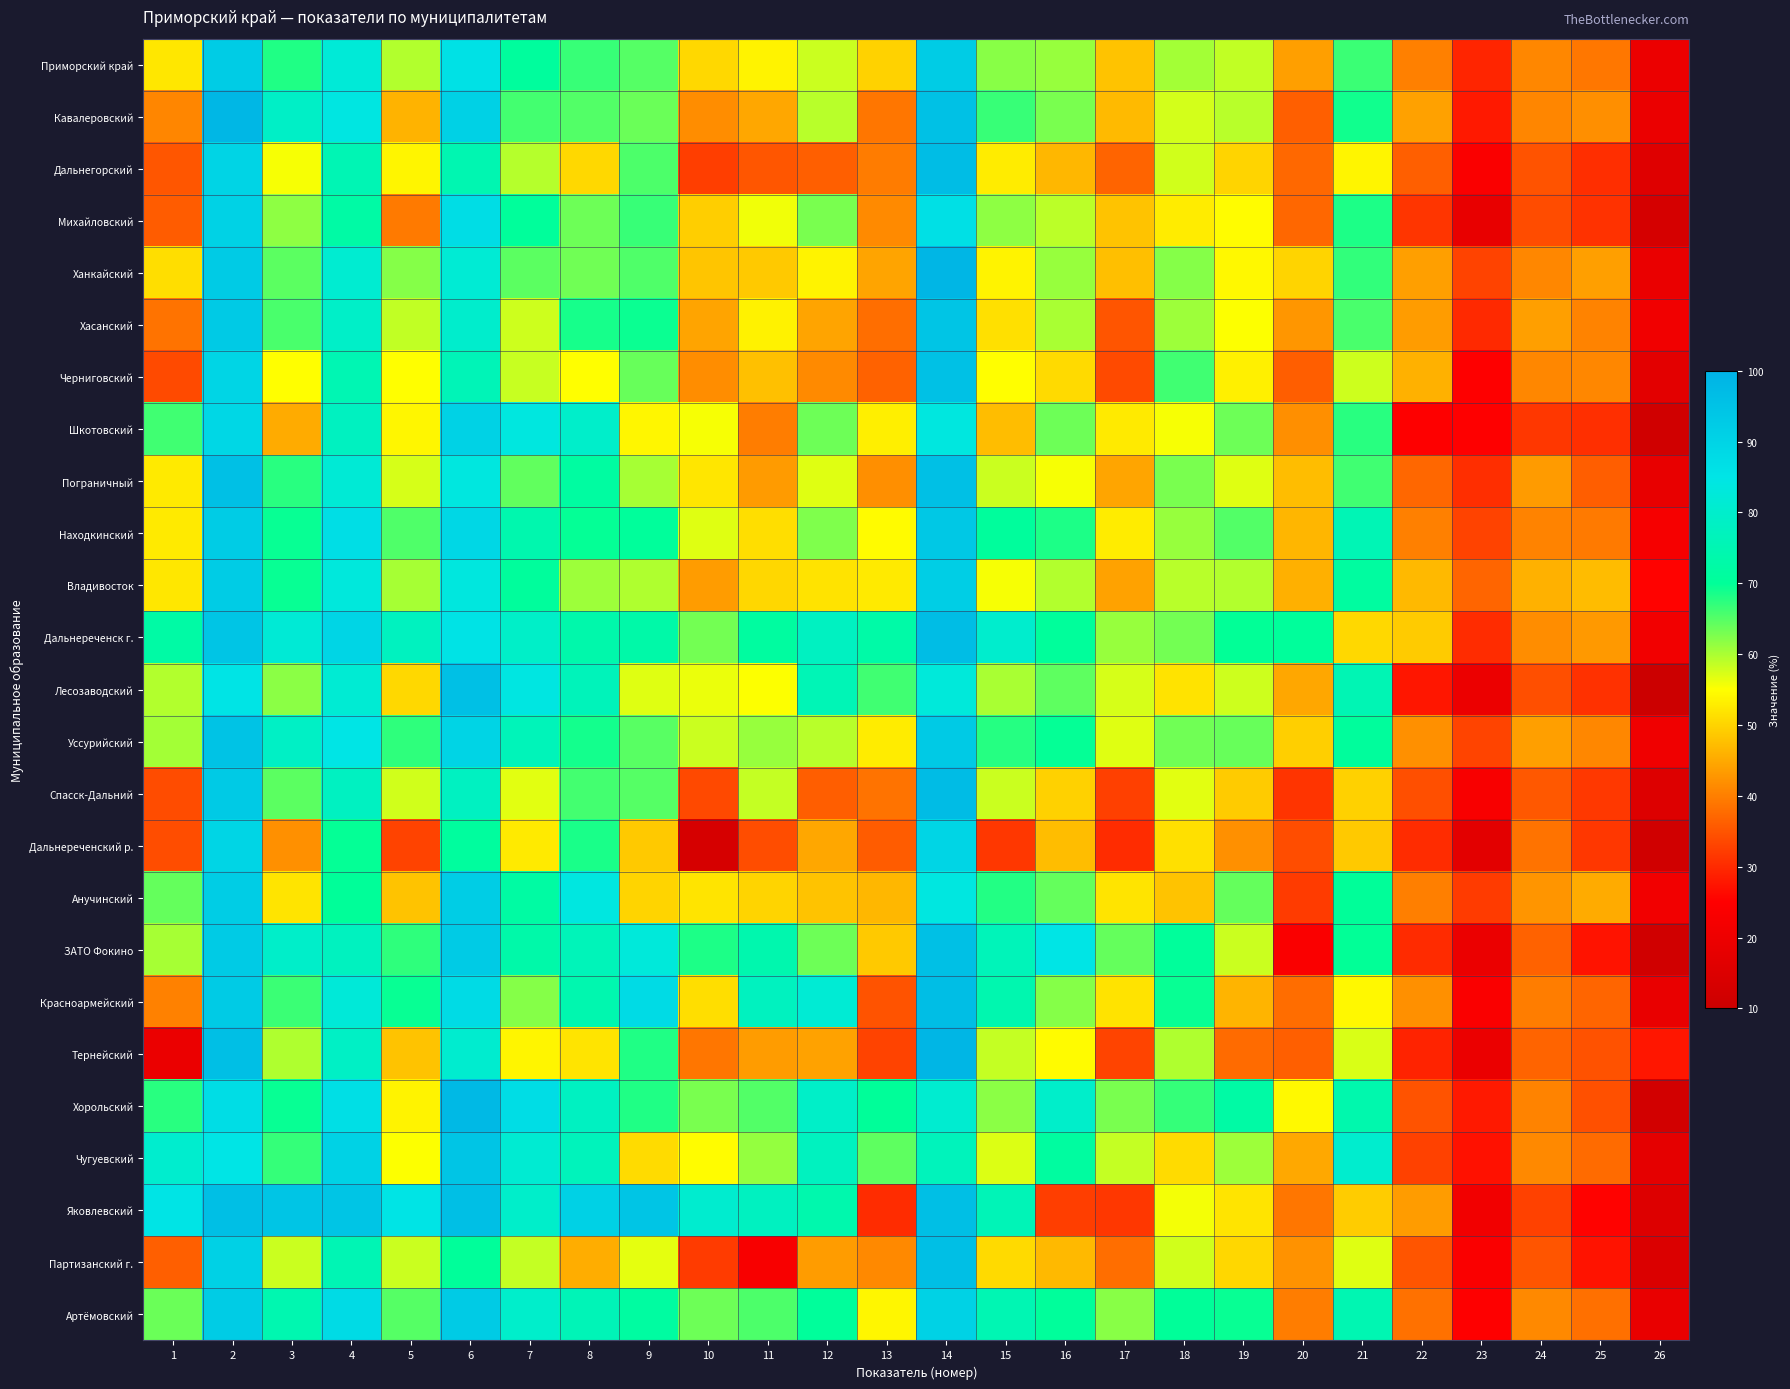

Reading right to left, list all the values displayed in this chart.

Приморский край: 26=19.7	25=39.1	24=41.0	23=29.4	22=40.1	21=66.6	20=43.8	19=58.5	18=60.4	17=48.0	16=61.1	15=61.9	14=92.2	13=49.9	12=58.1	11=53.7	10=50.5	9=64.9	8=66.7	7=71.0	6=86.1	5=59.5	4=82.2	3=68.1	2=92.2	1=52.3
Кавалеровский: 26=19.2	25=41.9	24=40.9	23=28.0	22=43.9	21=68.9	20=36.4	19=59.1	18=57.6	17=47.0	16=62.9	15=66.7	14=95.5	13=38.9	12=59.1	11=44.7	10=41.7	9=63.6	8=65.2	7=65.9	6=90.9	5=46.2	4=84.1	3=78.8	2=98.5	1=40.9
Дальнегорский: 26=15.8	25=30.4	24=34.8	23=23.6	22=36.3	21=53.9	20=37.4	19=50.0	18=57.7	17=36.8	16=46.7	15=52.8	14=96.7	13=39.6	12=36.3	11=35.2	10=32.4	9=65.4	8=50.5	7=59.3	6=74.7	5=53.9	4=75.3	3=55.5	2=90.1	1=35.2
Михайловский: 26=12.8	25=31.0	24=34.0	23=18.6	22=31.4	21=68.3	20=37.2	19=54.8	18=52.9	17=48.1	16=59.0	15=61.5	14=86.5	13=41.5	12=62.8	11=55.8	10=49.4	9=66.7	8=63.5	7=70.5	6=87.2	5=39.4	4=72.4	3=61.5	2=90.4	1=35.9
Ханкайский: 26=19.1	25=43.9	24=41.1	23=32.9	22=43.9	21=67.1	20=50.0	19=54.3	18=62.2	17=47.6	16=61.0	15=53.7	14=98.8	13=44.3	12=53.7	11=48.8	10=48.2	9=65.2	8=63.4	7=64.6	6=81.7	5=62.2	4=81.1	3=64.6	2=92.7	1=51.2
Хасанский: 26=20.9	25=40.5	24=43.8	23=30.0	22=43.6	21=65.7	20=42.9	19=55.0	18=60.7	17=35.0	16=60.0	15=51.4	14=94.3	13=38.1	12=44.3	11=53.6	10=44.3	9=69.3	8=68.6	7=57.9	6=80.0	5=58.6	4=79.3	3=65.7	2=92.9	1=38.6
Черниговский: 26=17.0	25=41.1	24=41.1	23=24.8	22=45.9	21=57.9	20=36.1	19=53.4	18=66.2	17=33.8	16=50.8	15=54.9	14=95.5	13=36.6	12=41.4	11=47.7	10=41.7	9=63.9	8=54.9	7=58.3	6=75.9	5=54.9	4=75.2	3=54.9	2=89.5	1=33.8
Шкотовский: 26=11.3	25=30.6	24=31.5	23=25.0	22=25.0	21=67.6	20=41.9	19=63.5	18=55.4	17=52.7	16=63.5	15=47.3	14=83.8	13=53.1	12=63.5	11=39.9	10=55.4	9=54.0	8=79.7	7=83.8	6=90.5	5=54.0	4=77.7	3=45.3	2=89.2	1=66.2
Пограничный: 26=18.5	25=36.0	24=43.2	23=30.4	22=37.2	21=66.2	20=47.3	19=56.8	18=62.8	17=44.6	16=55.4	15=58.1	14=96.0	13=41.9	12=56.8	11=43.2	10=52.0	9=60.1	8=71.6	7=64.2	6=83.8	5=57.4	4=81.8	3=67.6	2=96.0	1=52.7
Находкинский: 26=22.6	25=39.4	24=40.6	23=33.0	22=40.2	21=75.4	20=46.5	19=65.2	18=61.1	17=52.8	16=68.2	15=70.8	14=93.3	13=54.5	12=62.4	11=51.2	10=56.8	9=70.4	8=69.7	7=74.3	6=89.0	5=65.3	4=86.8	3=69.5	2=92.2	1=52.6
Владивосток: 26=25.4	25=47.2	24=45.9	23=36.9	22=46.8	21=71.4	20=45.8	19=59.5	18=59.1	17=44.3	16=59.5	15=55.5	14=91.7	13=52.6	12=51.8	11=50.3	10=43.5	9=59.6	8=60.8	7=70.8	6=83.7	5=60.2	4=83.2	3=69.5	2=92.3	1=52.2
Дальнереченск г.: 26=21.2	25=43.2	24=41.8	23=30.2	22=48.9	21=50.5	20=70.3	19=69.8	18=63.2	17=61.0	16=70.3	15=80.2	14=96.7	13=72.9	12=78.0	11=71.4	10=63.2	9=73.1	8=73.6	7=79.1	6=85.7	5=77.5	4=89.6	3=81.9	2=94.5	1=72.5
Лесозаводский: 26=10.0	25=30.8	24=34.3	23=19.7	22=27.6	21=75.3	20=44.7	19=57.9	18=51.8	17=57.4	16=64.4	15=60.0	14=82.9	13=66.1	12=75.9	11=55.0	10=56.2	9=56.8	8=76.5	7=84.1	6=95.9	5=50.6	4=81.5	3=61.8	2=85.3	1=59.4
Уссурийский: 26=20.8	25=41.1	24=43.9	23=33.1	22=42.0	21=70.7	20=49.4	19=63.9	18=63.4	17=56.8	16=69.6	15=67.8	14=92.8	13=52.8	12=59.2	11=61.1	10=58.0	9=64.8	8=68.8	7=76.4	6=90.0	5=67.3	4=85.0	3=78.7	2=94.8	1=60.4
Спасск-Дальний: 26=15.1	25=31.7	24=35.5	23=23.1	22=34.4	21=49.6	20=31.2	19=48.9	18=56.7	17=32.6	16=49.6	15=58.2	14=97.2	13=38.5	12=36.2	11=58.5	10=33.7	9=64.9	8=66.0	7=56.7	6=78.0	5=57.8	4=78.0	3=64.5	2=92.9	1=34.0
Дальнереченский р.: 26=11.4	25=31.6	24=38.6	23=17.1	22=30.3	21=48.7	20=34.2	19=42.1	18=51.3	17=30.3	16=47.4	15=31.6	14=89.5	13=36.0	12=44.7	11=34.2	10=13.2	9=48.7	8=68.4	7=52.6	6=71.0	5=32.9	4=69.7	3=42.1	2=89.5	1=34.2
Анучинский: 26=21.3	25=45.3	24=42.7	23=32.0	22=40.0	21=70.0	20=32.0	19=64.0	18=48.0	17=52.0	16=64.0	15=68.0	14=84.0	13=46.7	12=48.0	11=50.0	10=52.0	9=50.0	8=84.0	7=72.0	6=92.0	5=48.0	4=70.0	3=52.0	2=92.0	1=64.0
ЗАТО Фокино: 26=11.5	25=27.2	24=36.6	23=19.4	22=30.1	21=69.9	20=23.7	19=58.1	18=70.4	17=64.0	16=85.0	15=76.3	14=95.7	13=48.8	12=63.4	11=74.2	10=68.3	9=82.8	8=76.3	7=73.1	6=92.5	5=67.2	4=77.4	3=79.6	2=92.5	1=60.2
Красноармейский: 26=18.7	25=37.0	24=39.8	23=23.8	22=42.1	21=54.3	20=37.8	19=46.3	18=69.5	17=51.8	16=62.2	15=74.4	14=96.3	13=35.0	12=81.7	11=77.4	10=51.2	9=87.8	8=74.4	7=62.2	6=87.8	5=69.5	4=82.3	3=66.5	2=92.7	1=40.2
Тернейский: 26=27.7	25=34.6	24=36.8	23=19.5	22=29.2	21=57.1	20=36.4	19=37.7	18=59.7	17=33.1	16=54.5	15=58.4	14=98.7	13=32.9	12=44.2	11=43.5	10=39.0	9=68.2	8=52.0	7=53.9	6=80.5	5=48.0	4=78.6	3=59.7	2=96.1	1=19.5
Хорольский: 26=12.0	25=34.6	24=40.4	23=27.9	22=34.9	21=73.9	20=54.4	19=72.4	18=66.9	17=62.9	16=79.8	15=61.8	14=80.9	13=70.1	12=79.4	11=65.1	10=62.9	9=68.0	8=77.9	7=87.5	6=97.8	5=53.7	4=86.8	3=69.5	2=87.5	1=67.7
Чугуевский: 26=17.4	25=37.7	24=41.1	23=27.1	22=32.7	21=80.4	20=44.9	19=60.8	18=50.9	17=58.4	16=71.5	15=57.0	14=76.6	13=64.5	12=77.6	11=61.2	10=54.7	9=50.9	8=76.6	7=81.3	6=94.4	5=55.1	4=90.7	3=66.8	2=85.0	1=80.4
Яковлевский: 26=15.4	25=25.3	24=32.7	23=21.3	22=43.5	21=49.1	20=38.9	19=51.9	18=55.6	17=31.5	16=32.4	15=75.9	14=96.3	13=30.2	12=74.1	11=77.8	10=80.6	9=94.4	8=90.7	7=79.6	6=96.3	5=85.2	4=94.4	3=94.4	2=96.3	1=85.2
Партизанский г.: 26=14.7	25=27.3	24=35.1	23=23.7	22=35.1	21=56.8	20=42.2	19=50.3	18=57.8	17=38.0	16=46.8	15=50.6	14=96.1	13=41.1	12=43.5	11=23.1	10=32.1	9=56.5	8=45.5	7=58.4	6=70.1	5=58.1	4=75.3	3=58.1	2=90.9	1=36.4
Артёмовский: 26=18.8	25=38.2	24=41.2	23=24.8	22=38.5	21=75.0	20=39.7	19=69.4	18=70.1	17=62.0	16=70.5	15=75.2	14=90.6	13=54.0	12=70.5	11=65.4	10=63.5	9=71.6	8=76.1	7=79.9	6=92.7	5=65.0	4=87.8	3=74.6	2=92.3	1=63.7